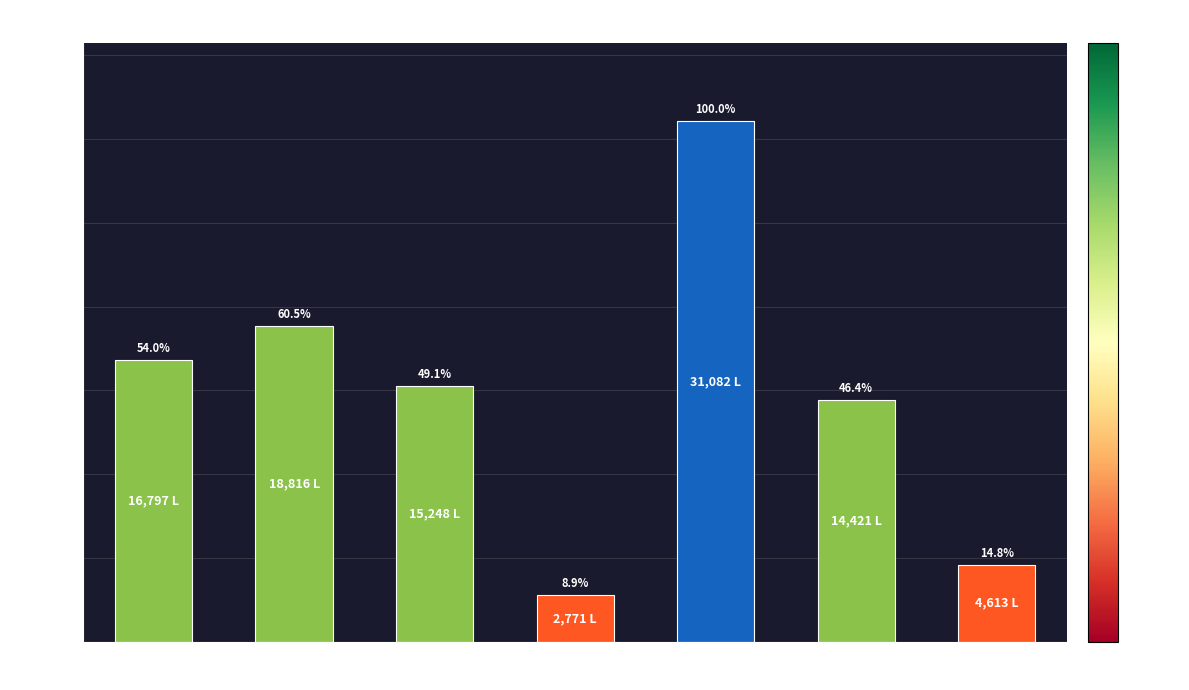

Approximately how many times larger is the value at DELHI compared to MAHARASHTRA?

2.0